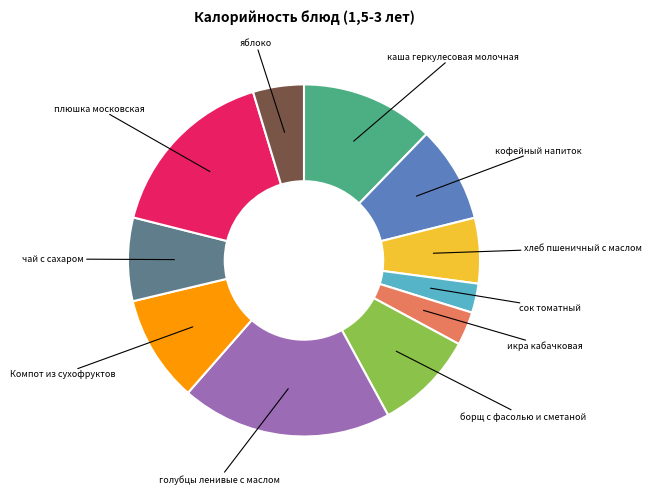

Does any single category account for the majority?

No